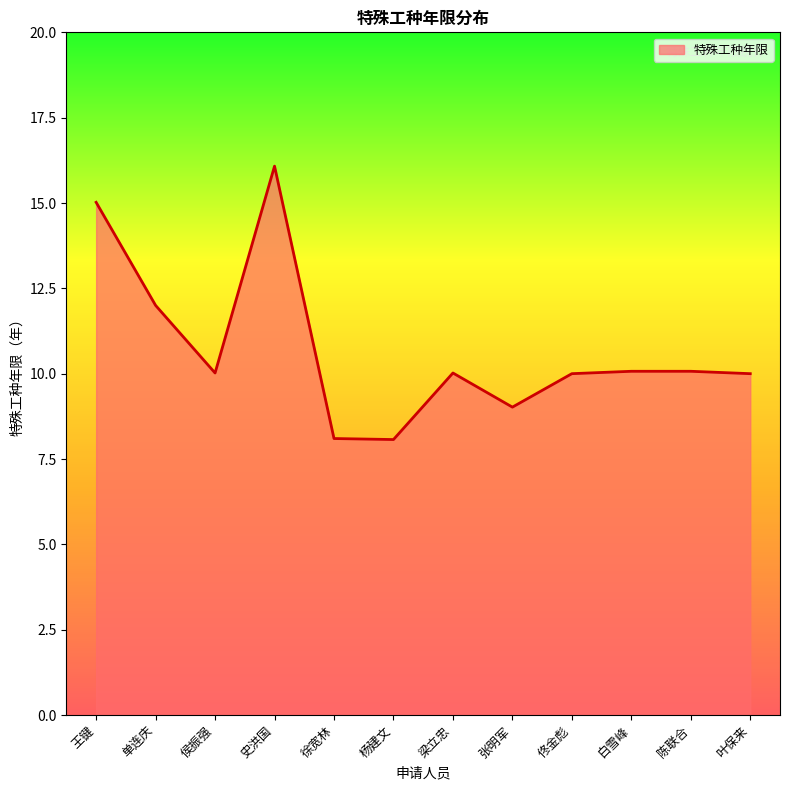

The value at 徐宽林 is 8.1. True or false?

True